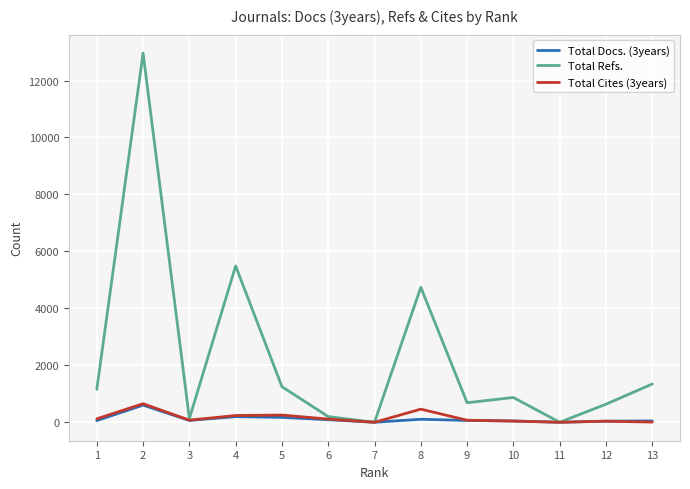

The value of Total Refs. at 13 is 1920. True or false?

False